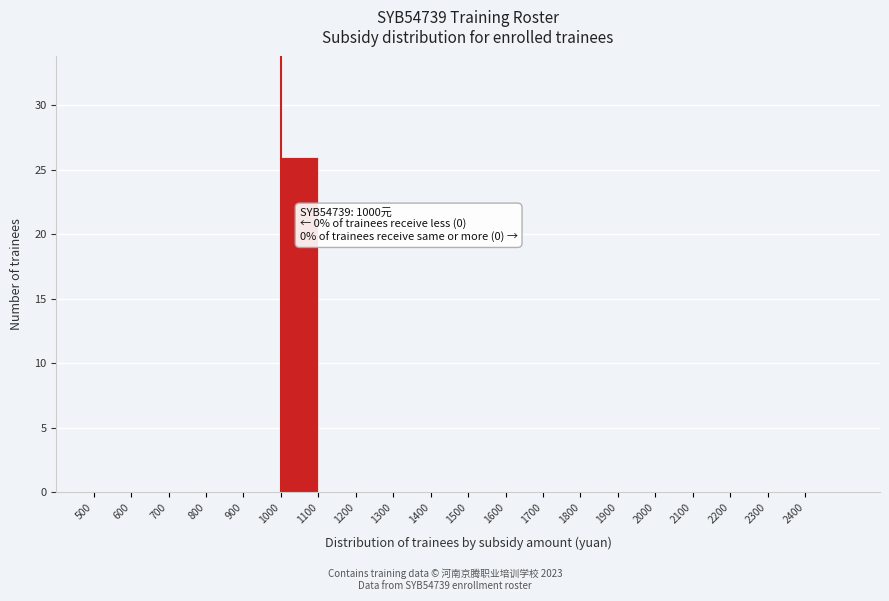

Which range on the x-axis has the tallest bar?

1000 to 1100